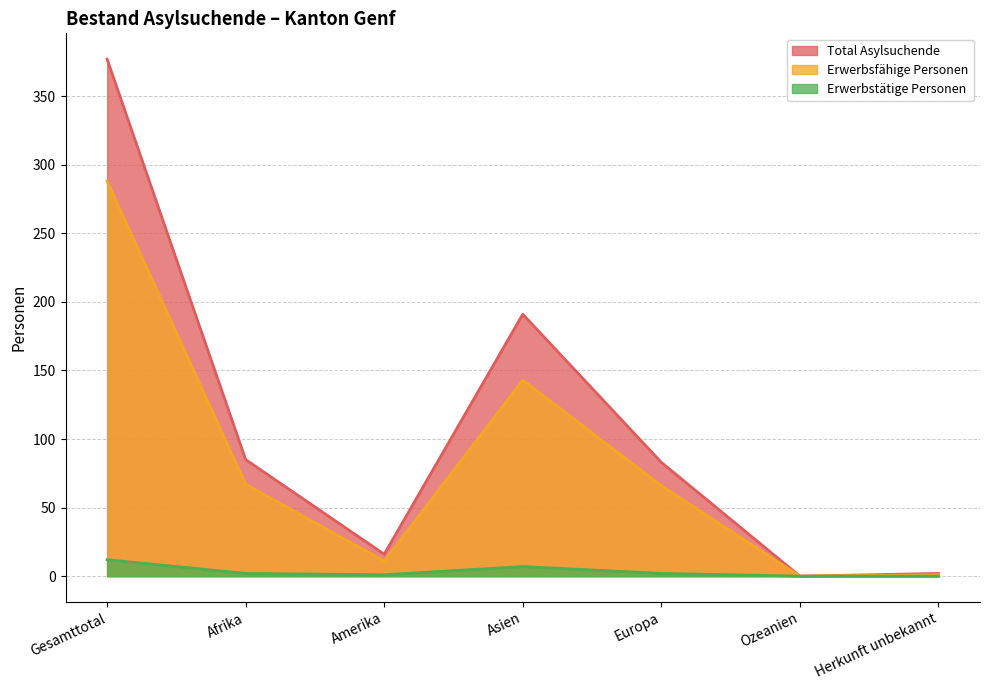

List the series in order of their peak value, highest first.

Total Asylsuchende, Erwerbsfähige Personen, Erwerbstätige Personen